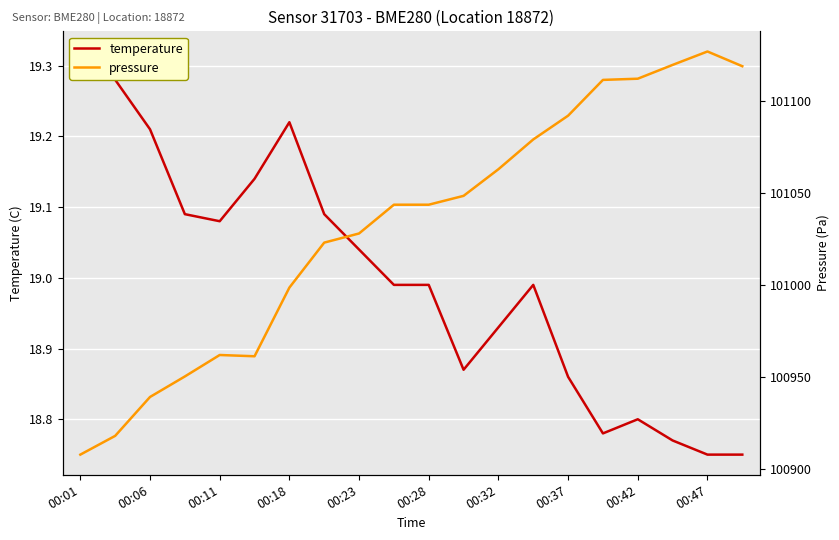

What is the difference between the highest and lowest values at 00:42?

101093.3